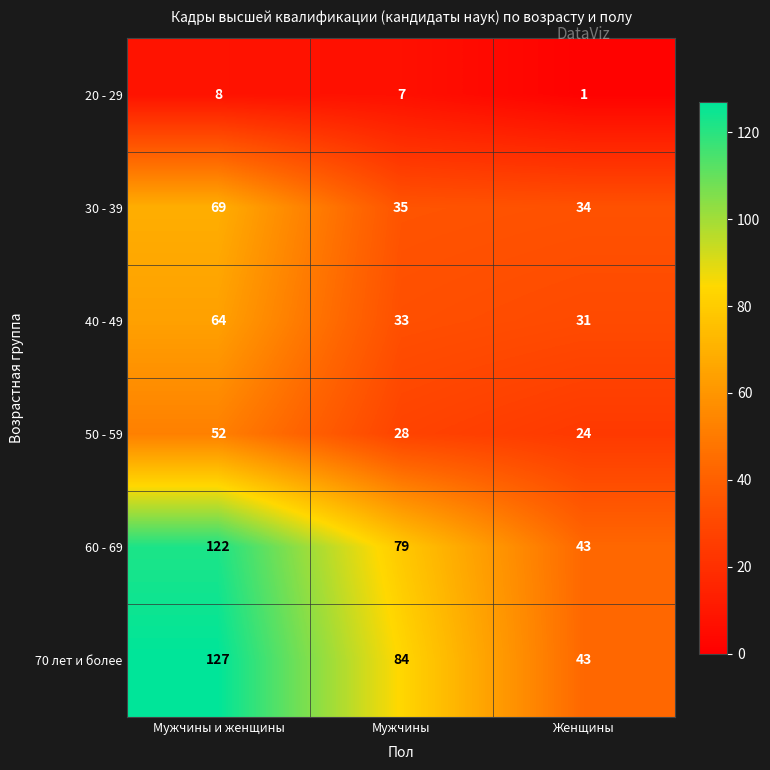

What is the sum of all 70 лет и более values?

254